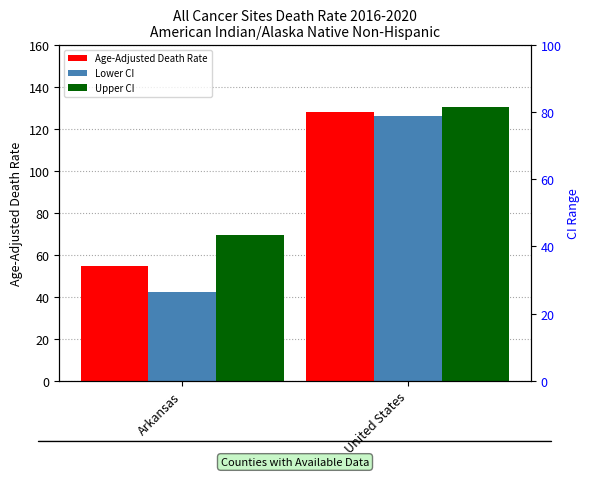

What position from the right is United States?

1